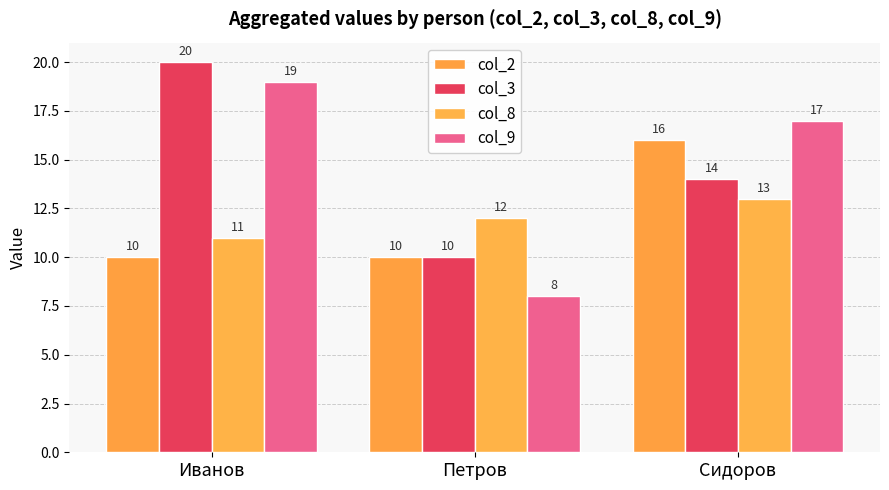

What are all the series names shown in the legend?

col_2, col_3, col_8, col_9